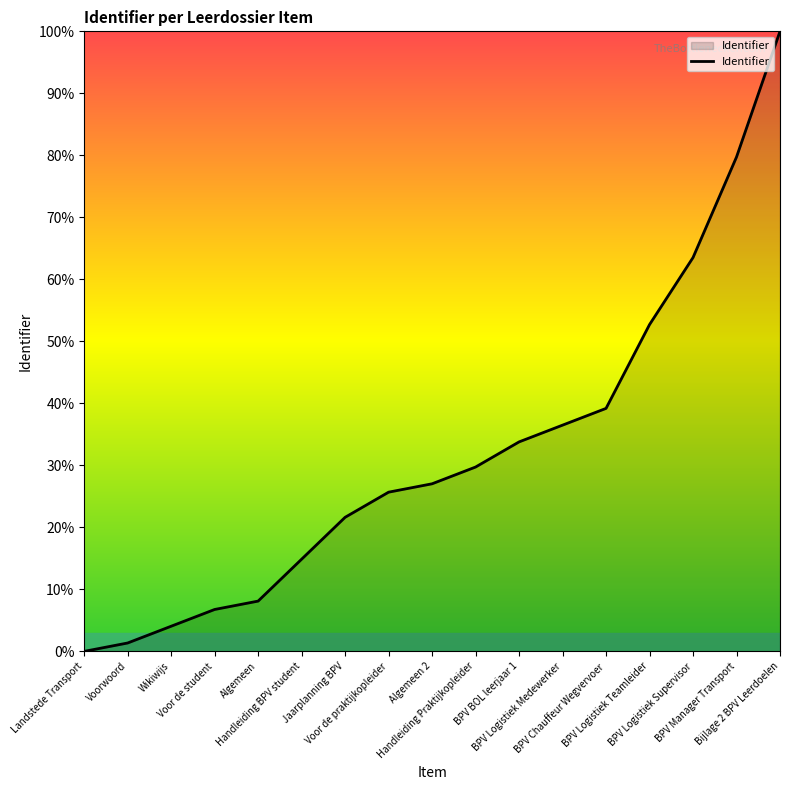

Which label corresponds to the largest value in the chart?

Bijlage 2 BPV Leerdoelen